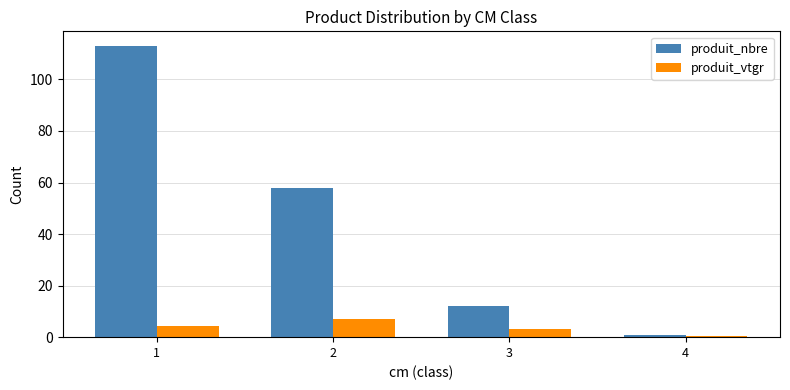

What is the highest value of the produit_nbre series?

113.0